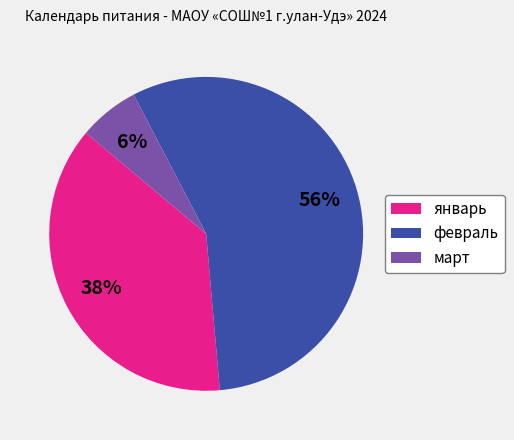

Rank the categories by value from highest to lowest.

февраль, январь, март